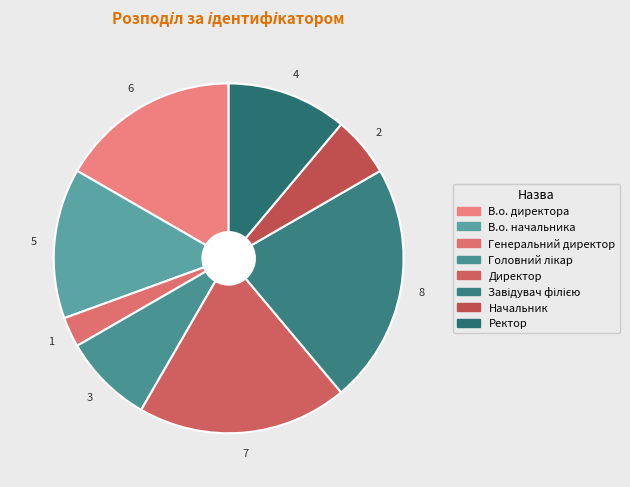

Is it true that Начальник is 6% of the pie?

True